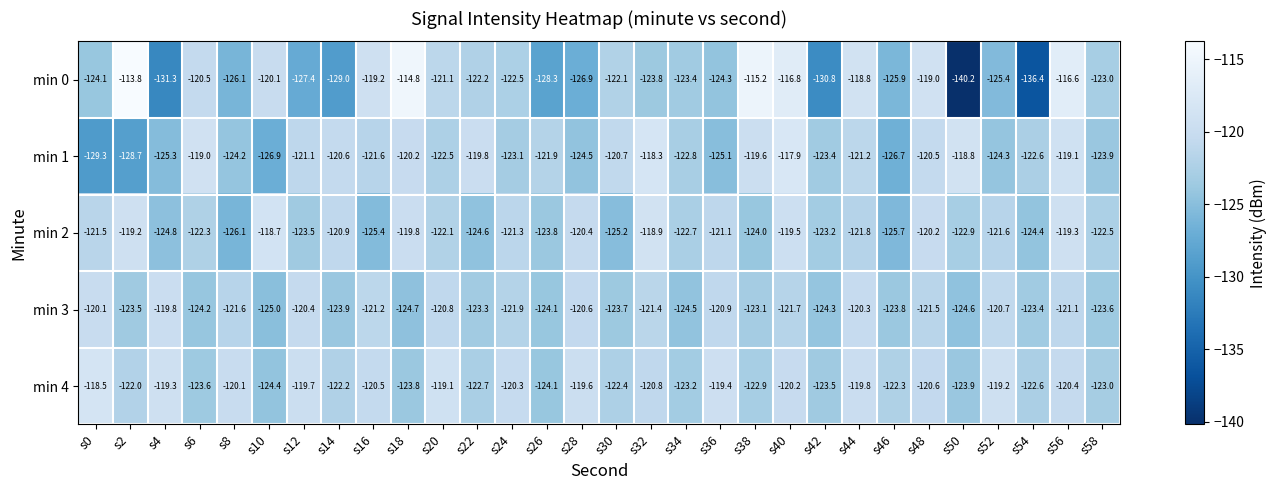

What is the spread (max minus min) of values at s22?

4.8